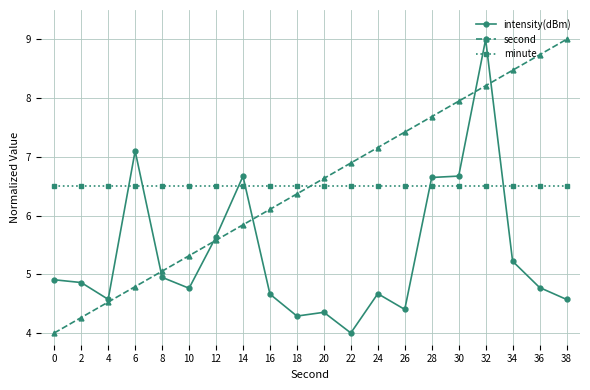

After their last crossing, which series has the higher values: minute or second?

second